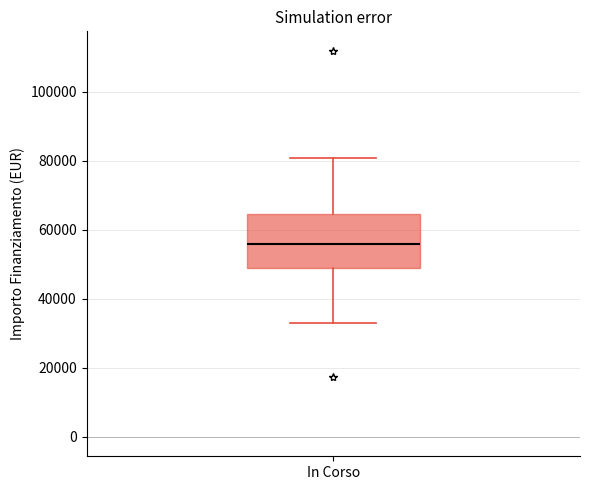

Where is the upper edge of the box for In Corso on the y-axis? The values are not printed on the chart, so give them approximately, as read against the axis.

64000